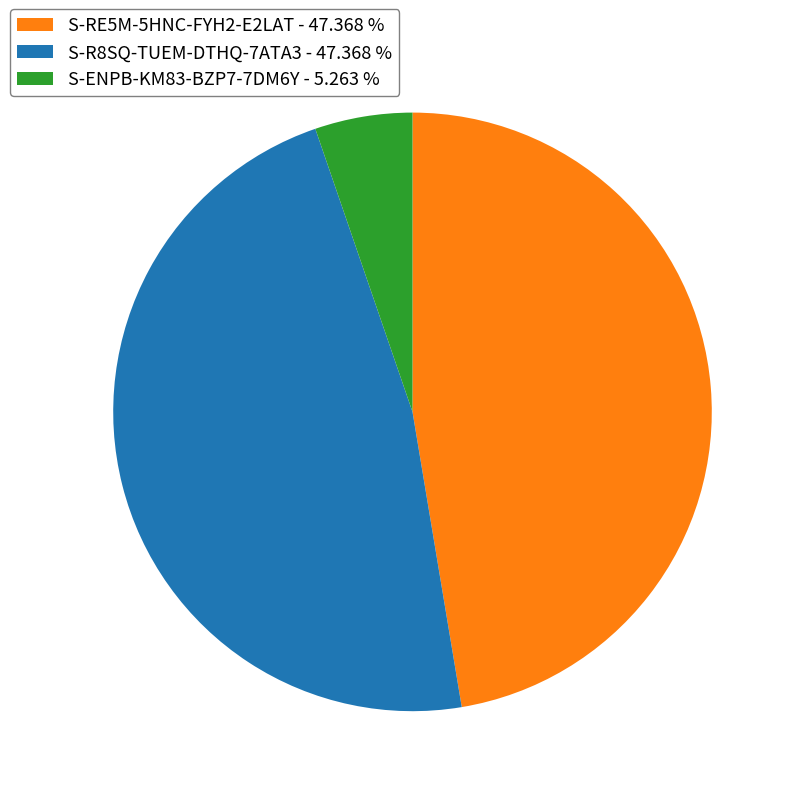

Is there a majority slice in this chart?

No